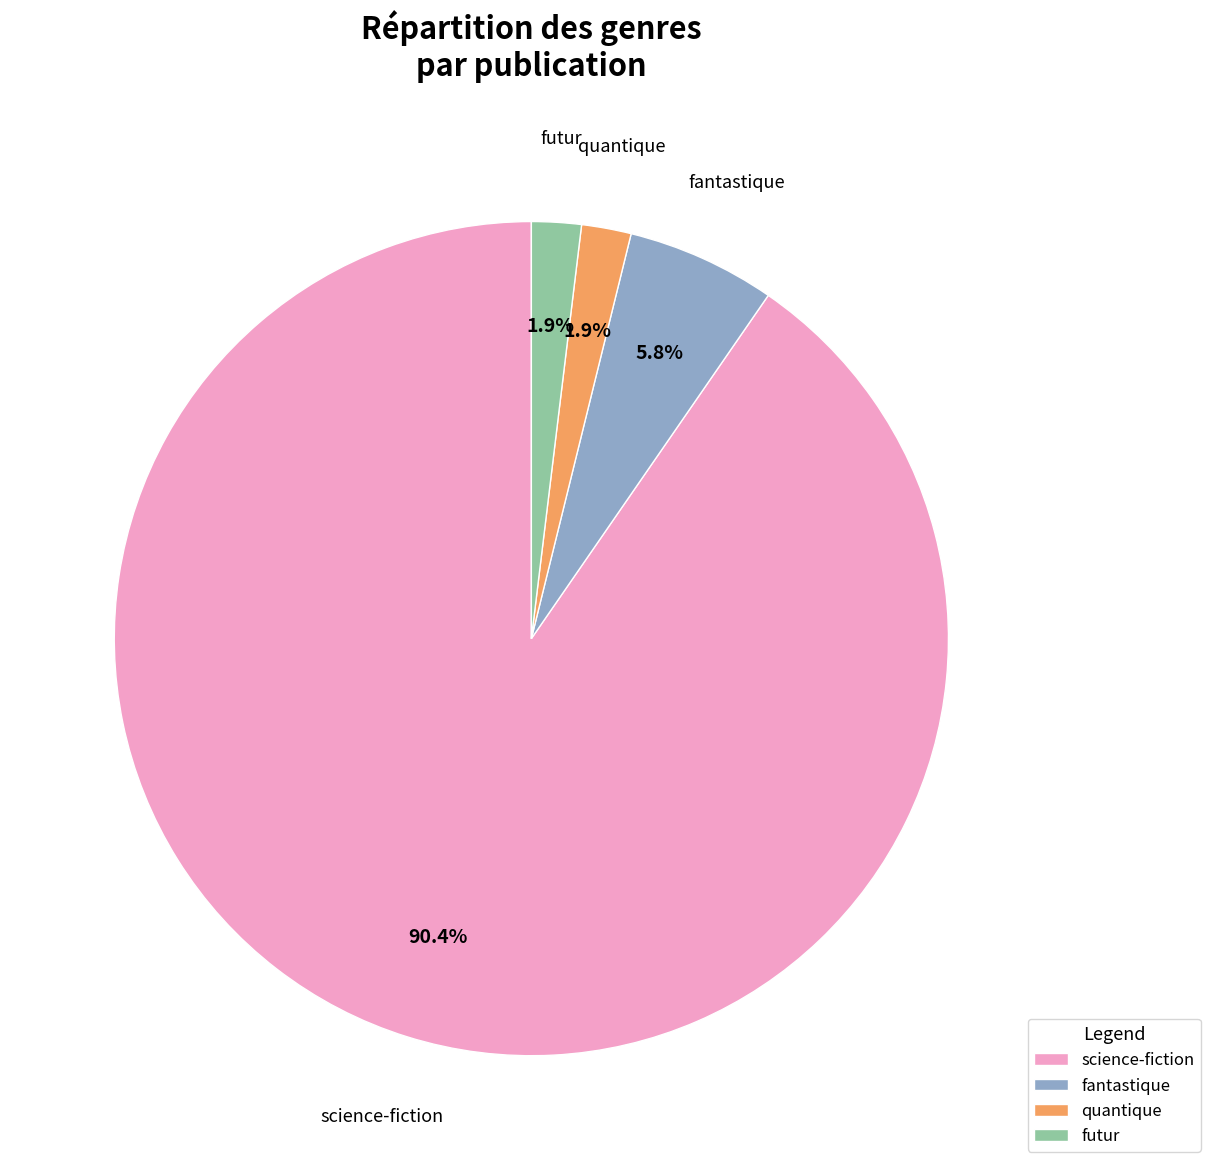

Between quantique and fantastique, which is larger?

fantastique